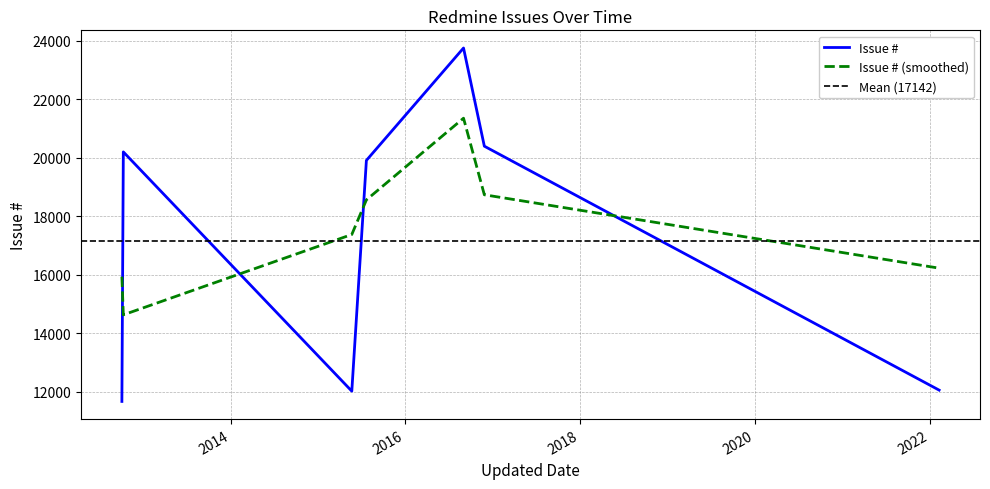

Does the chart have visible grid lines?

Yes